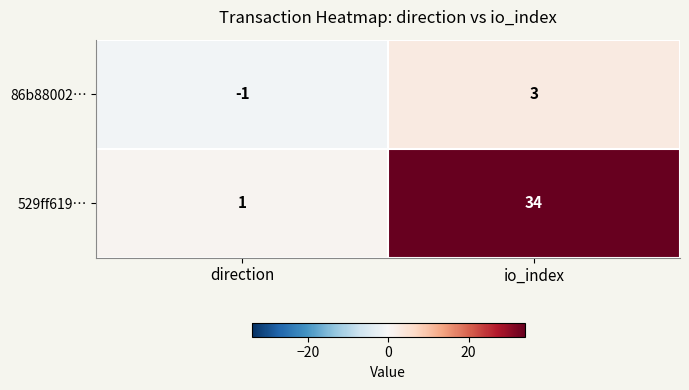

Reading left to right, list all the values displayed in this chart.

86b88002…: direction=-1	io_index=3
529ff619…: direction=1	io_index=34